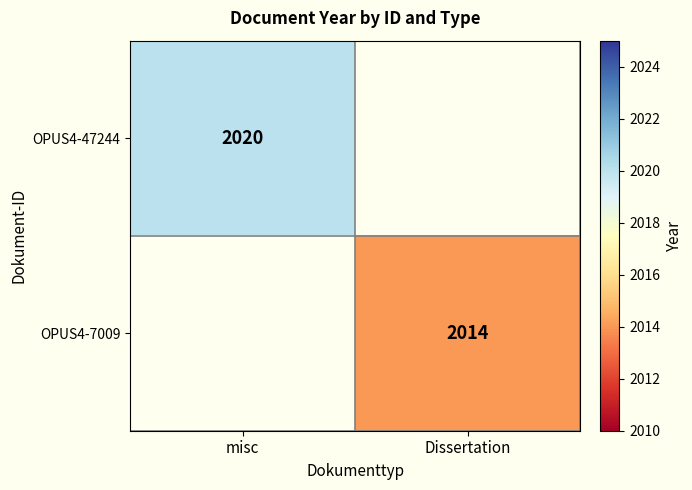

Is it true that OPUS4-47244 equals 2020 at misc?

True